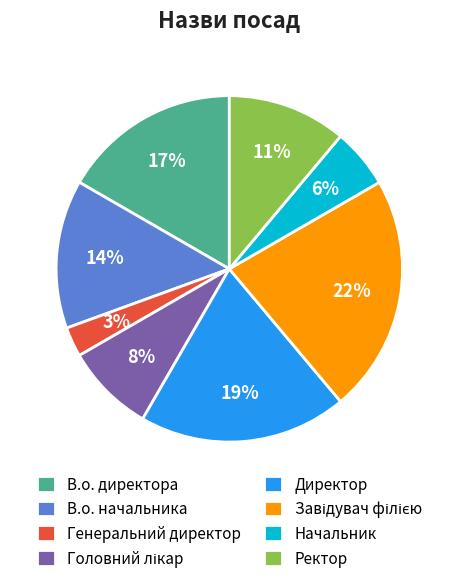

Does any single category account for the majority?

No